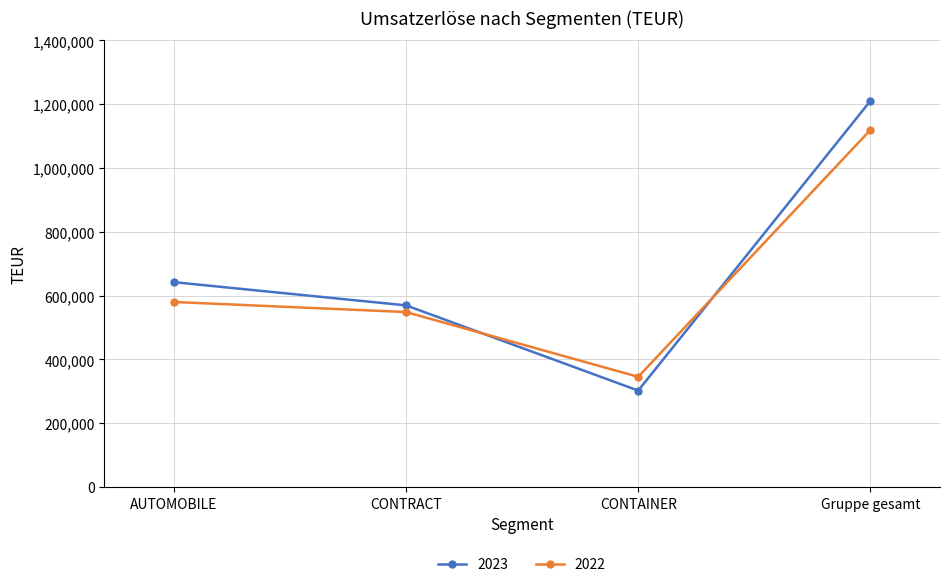

What is the sum of all 2023 values?

2722975